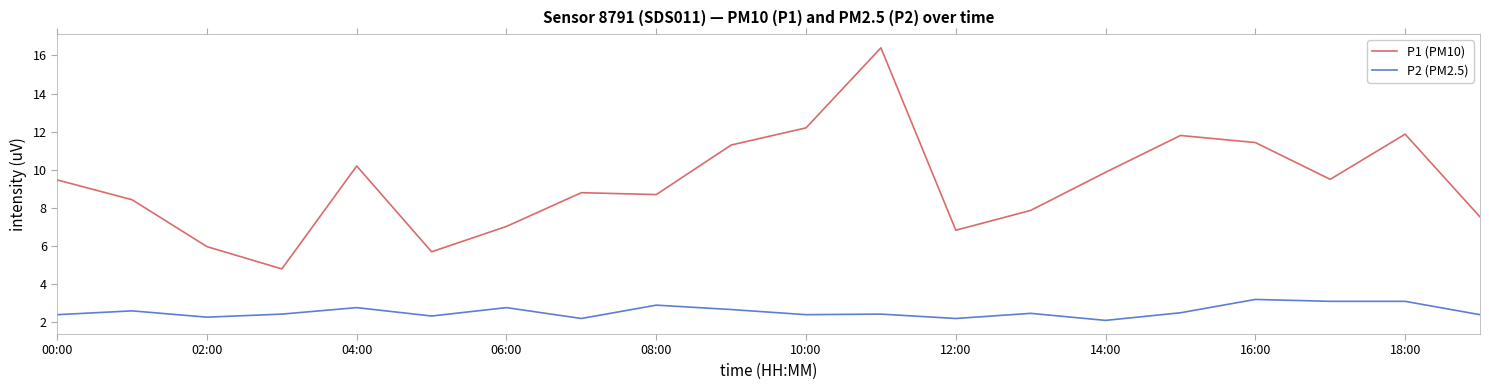

Which series has the largest total across all categories?

P1 (PM10)